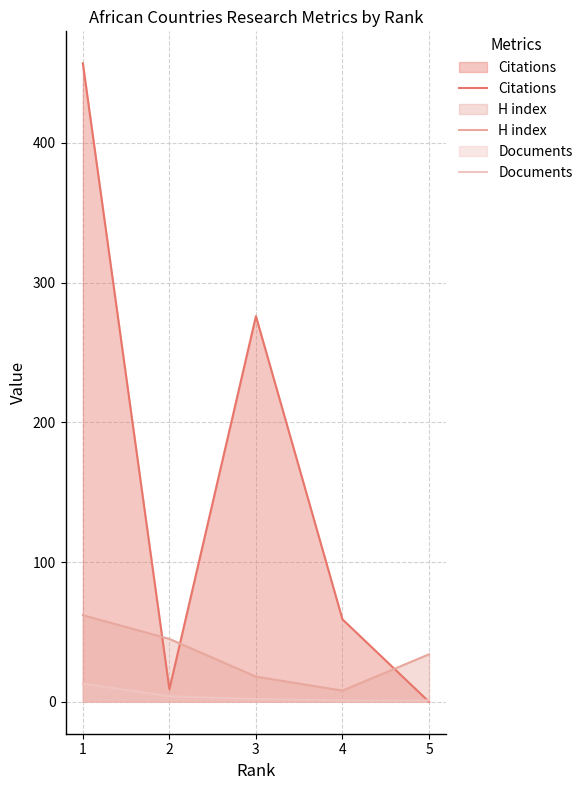

Which category has the highest value in the Documents series?

1